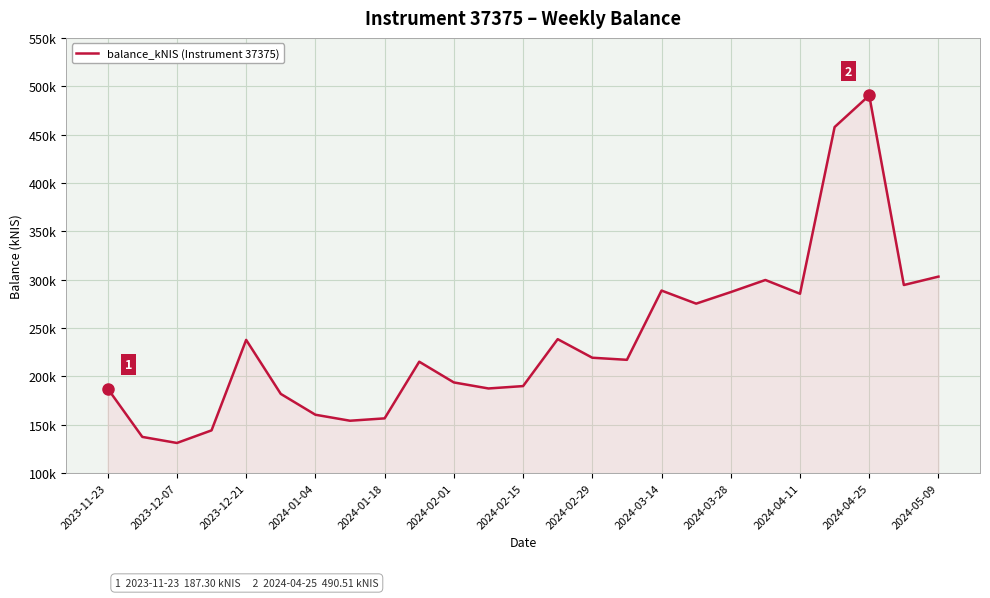

Does the chart have visible grid lines?

Yes